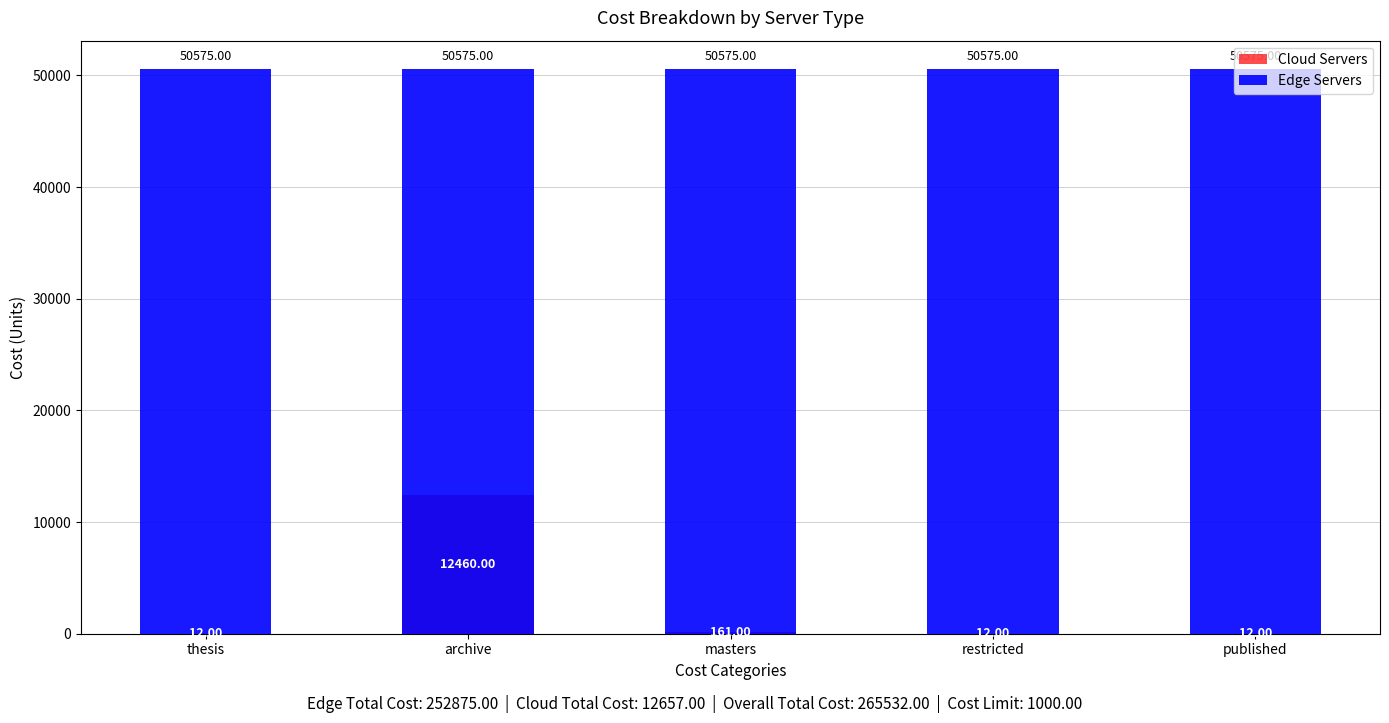

What position from the left is archive?

2